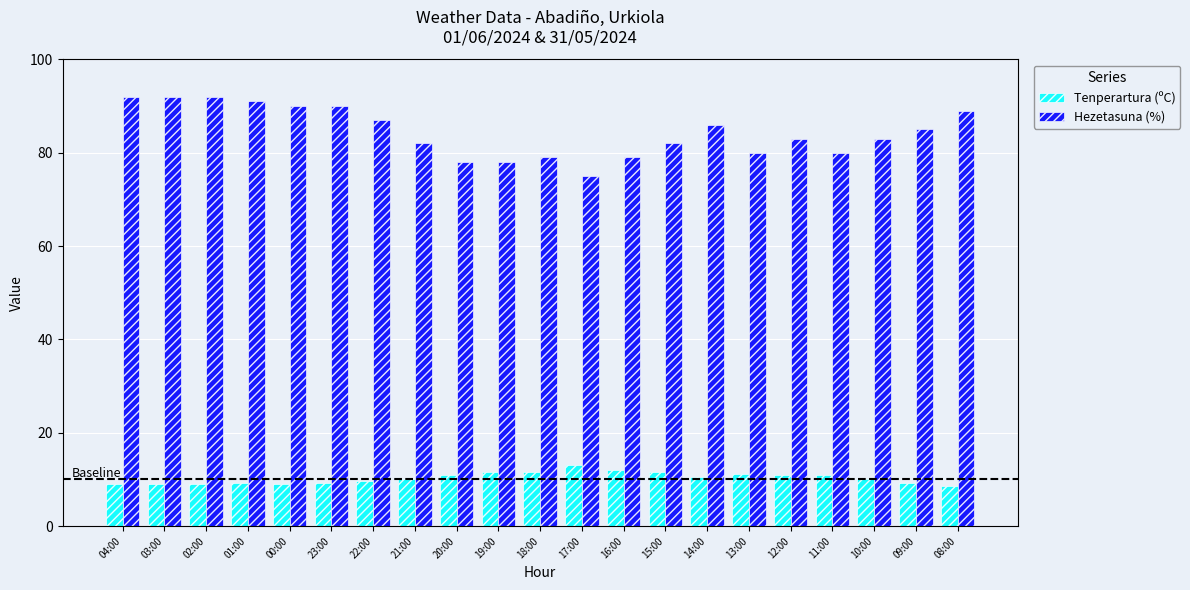

Is the value of Hezetasuna (%) at 19:00 greater than the value of Tenperartura (ºC) at 09:00?

Yes